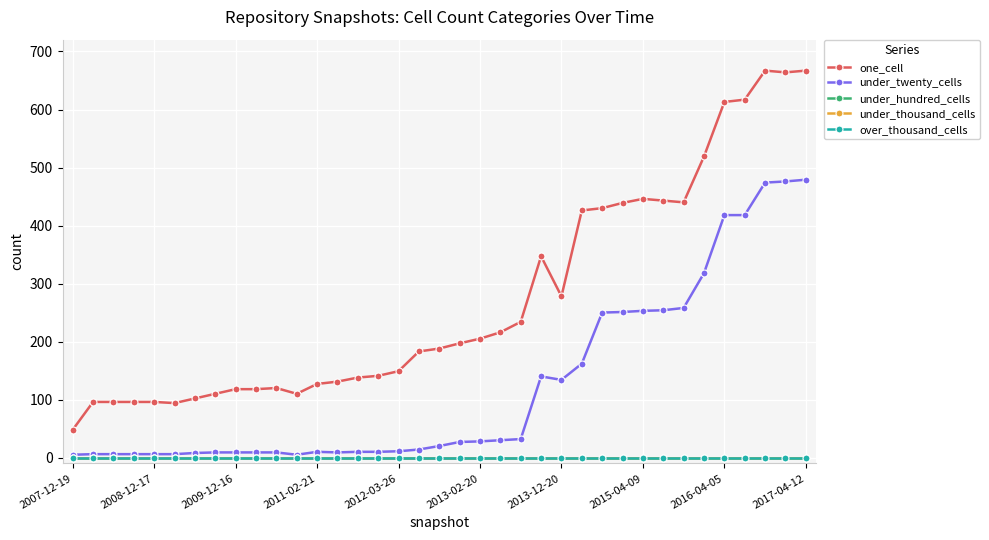

What is the difference between the second highest and second lowest values in the under_twenty_cells series?

471